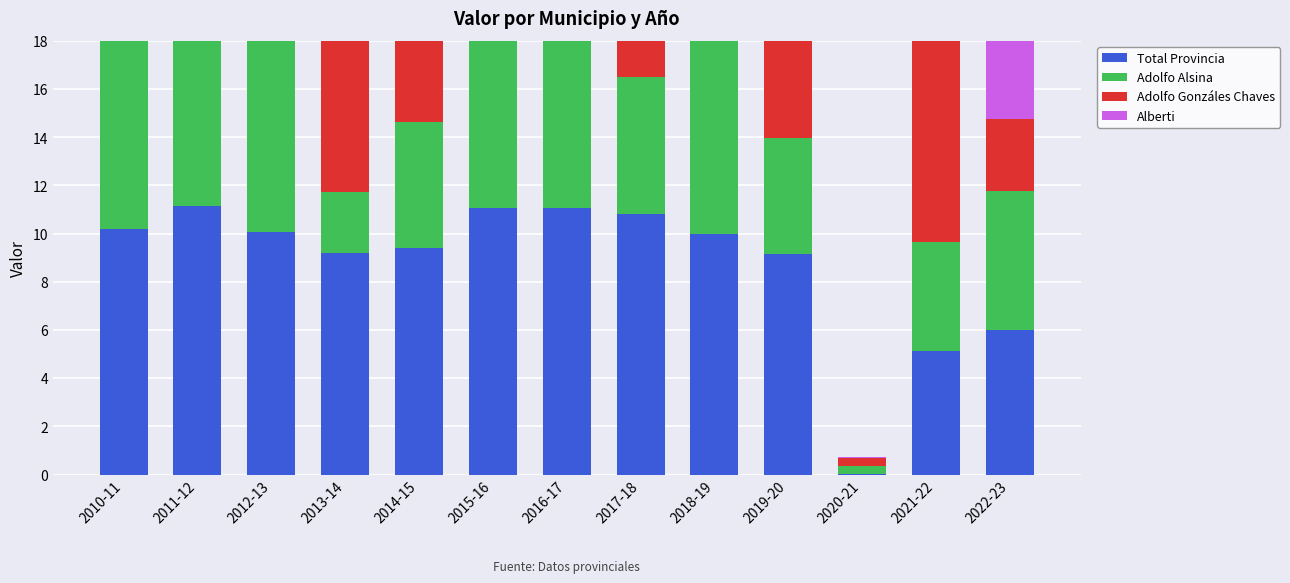

True or false: Adolfo Alsina has a value of 5.2 at 2014-15.

True